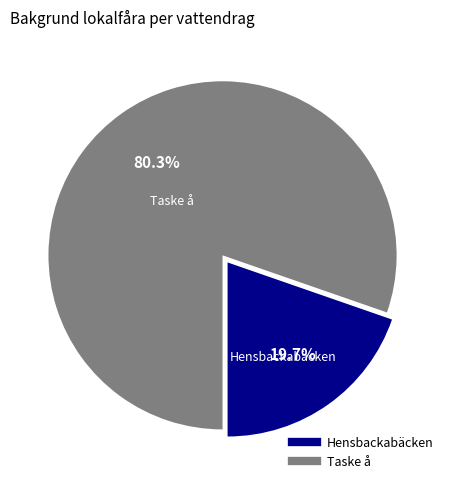

To the nearest percent, what percentage of the pie is Taske å?

80%